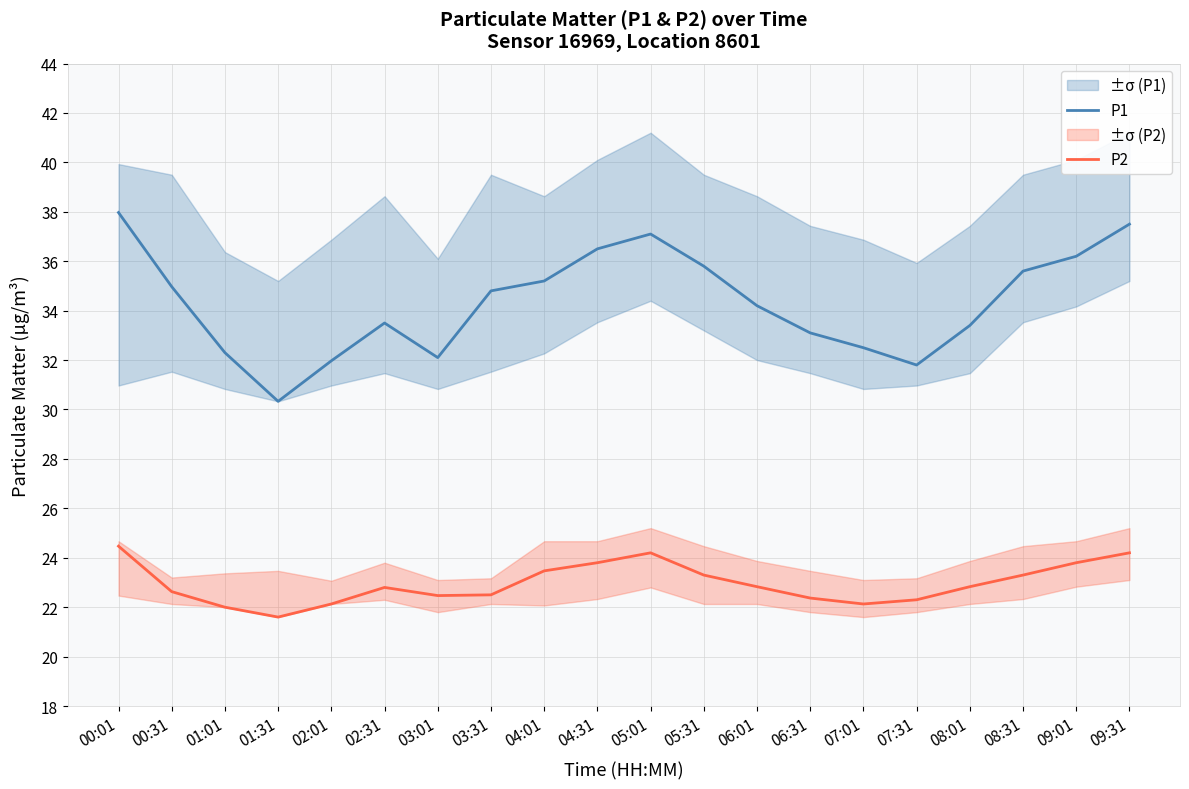

What are all the series names shown in the legend?

P1, P2